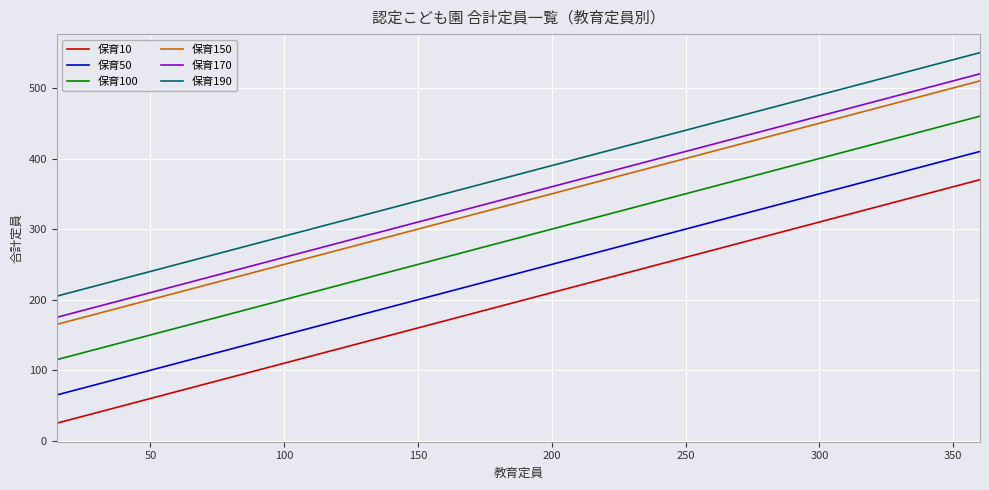

What is the smallest value displayed?

25